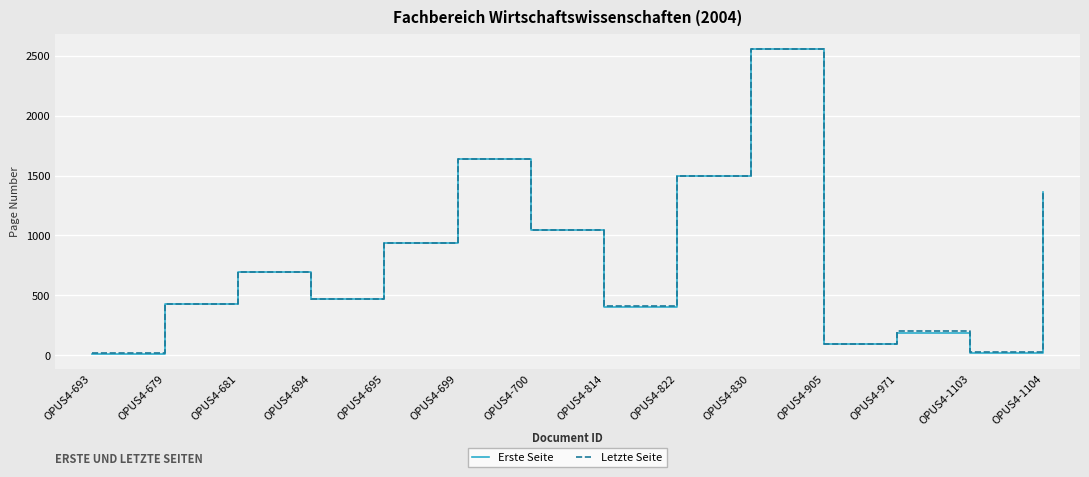

At which category does Letzte Seite reach its first local valley?

OPUS4-694